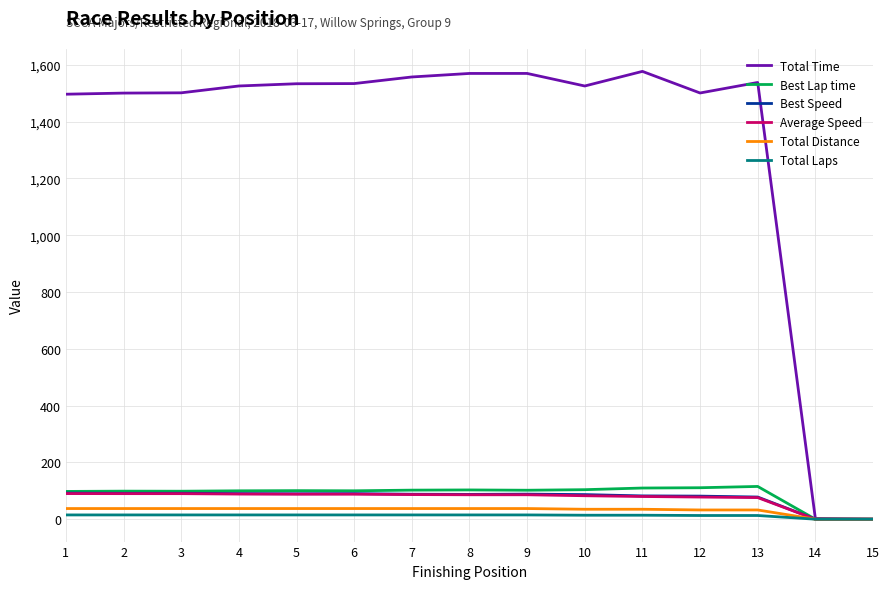

What is the highest value of the Total Time series?

1577.0